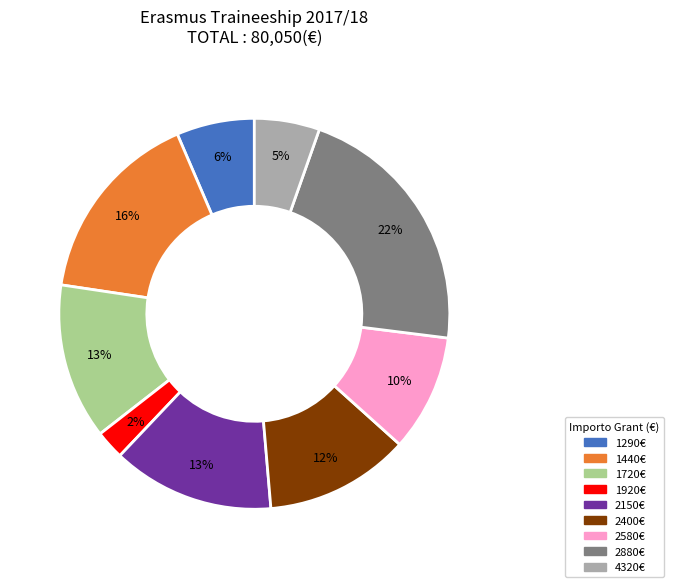

To the nearest percent, what percentage of the pie is 1290€?

6%